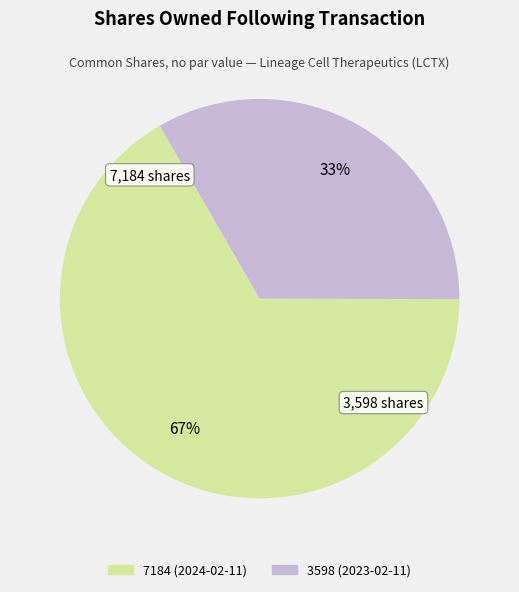

Which has a higher value, 7184 (2024-02-11) or 3598 (2023-02-11)?

7184 (2024-02-11)